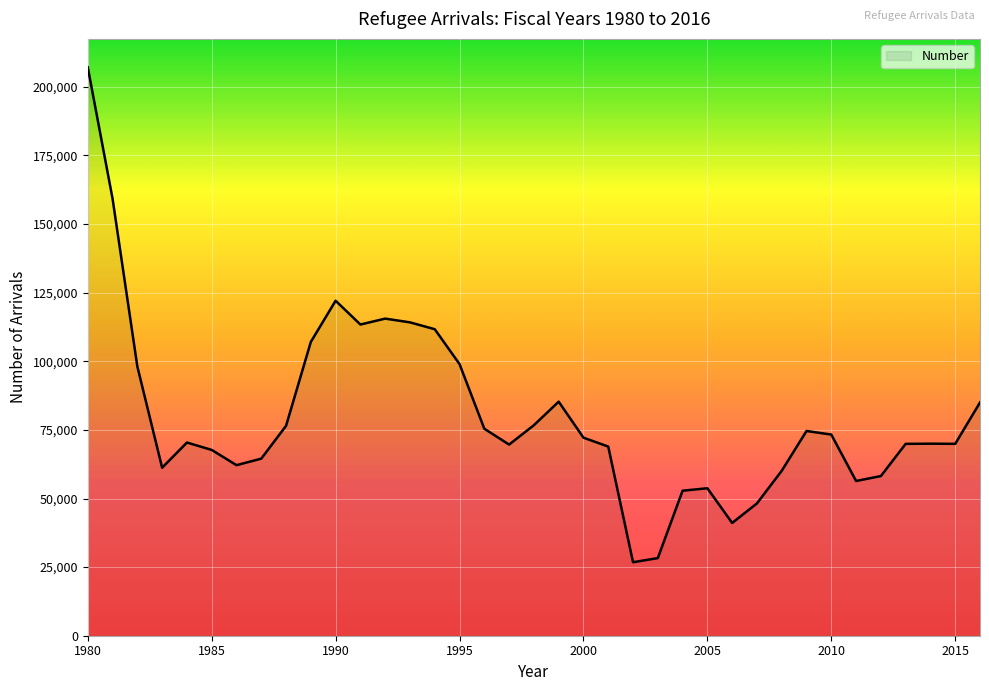

What is the minimum value shown in the chart?

26785